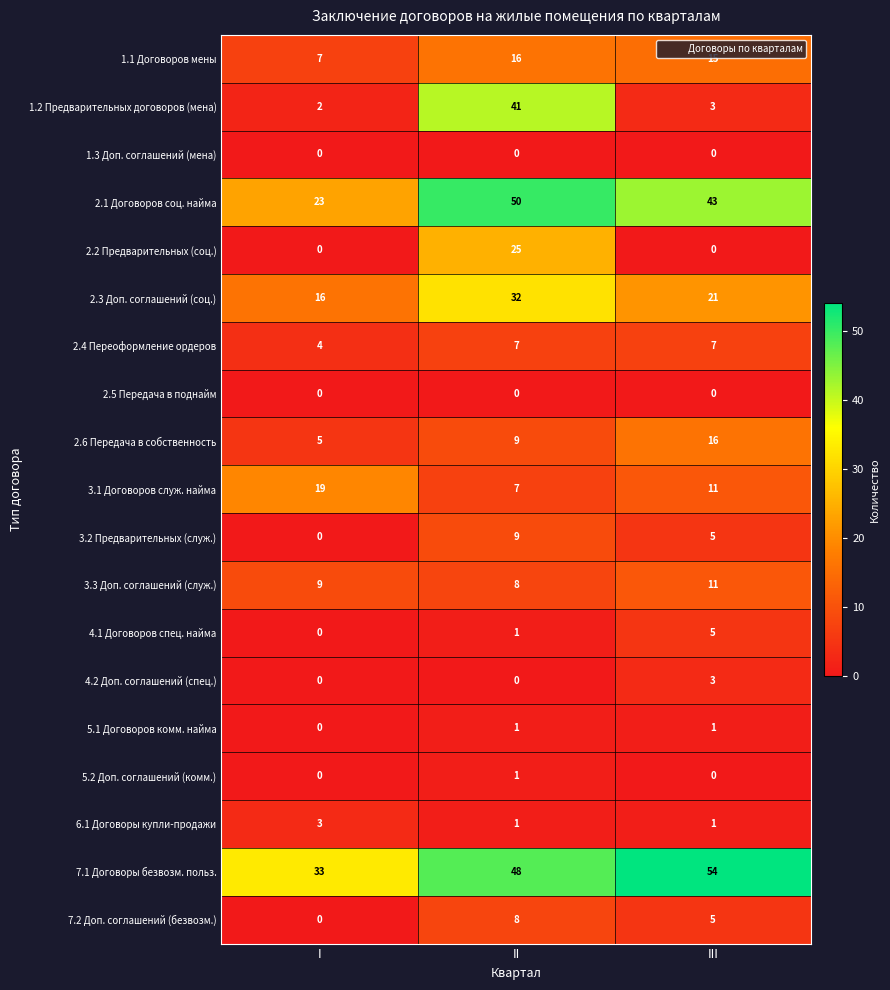

List the labels in order of 2.3 Доп. соглашений (соц.) value, largest first.

II, III, I